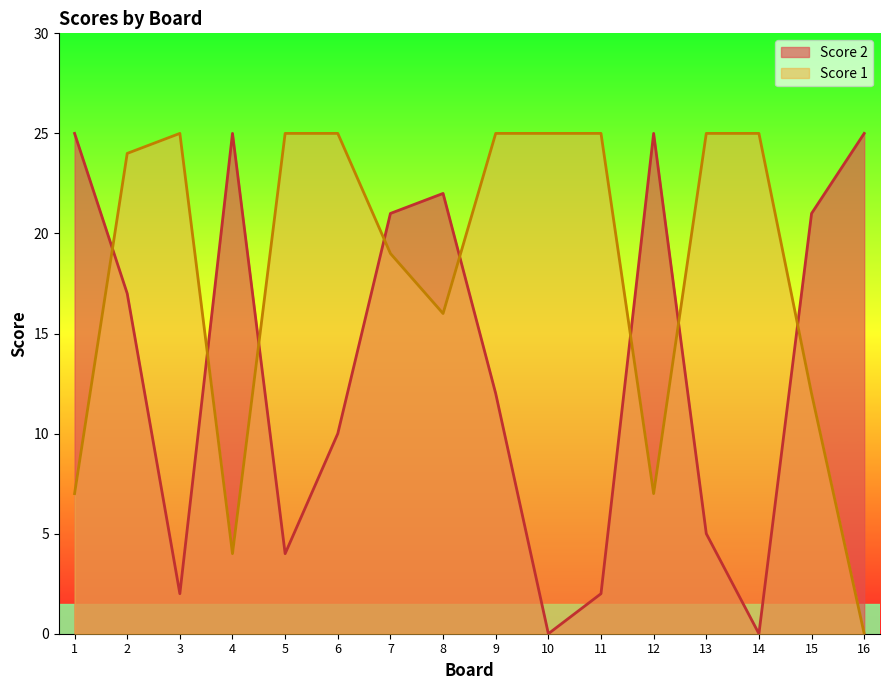

How many lines are shown in the chart?

2